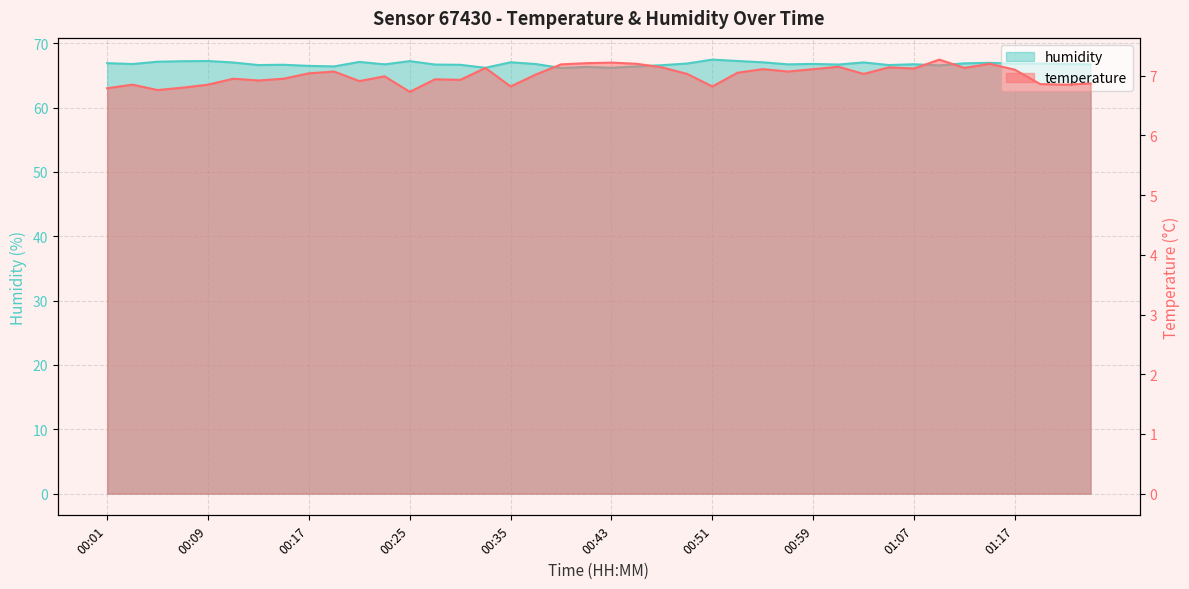

Is it true that temperature equals 7.1 at 00:46?

True